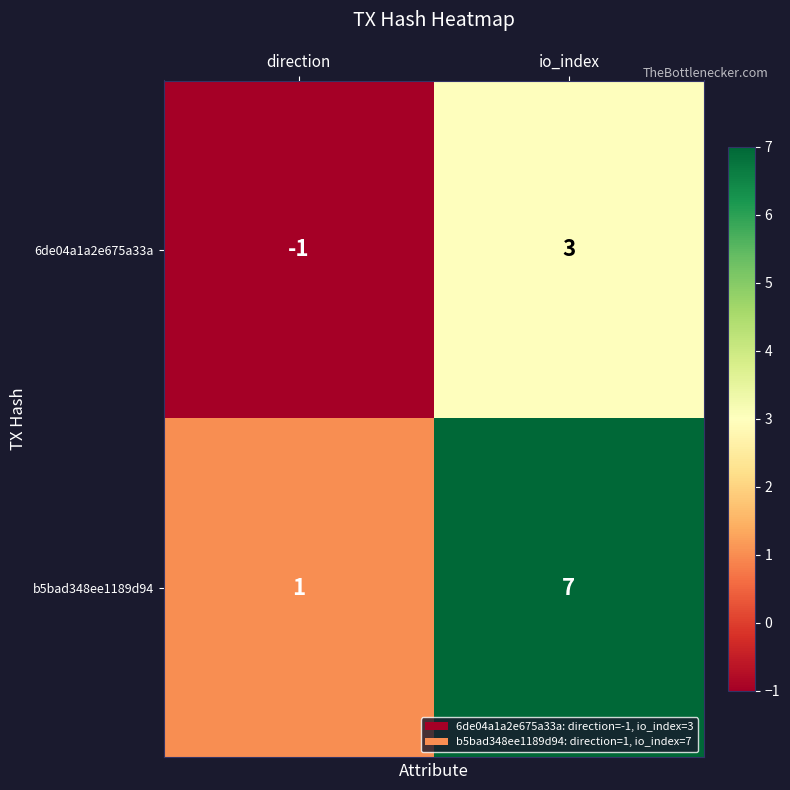

Count the number of data series in this chart.

2